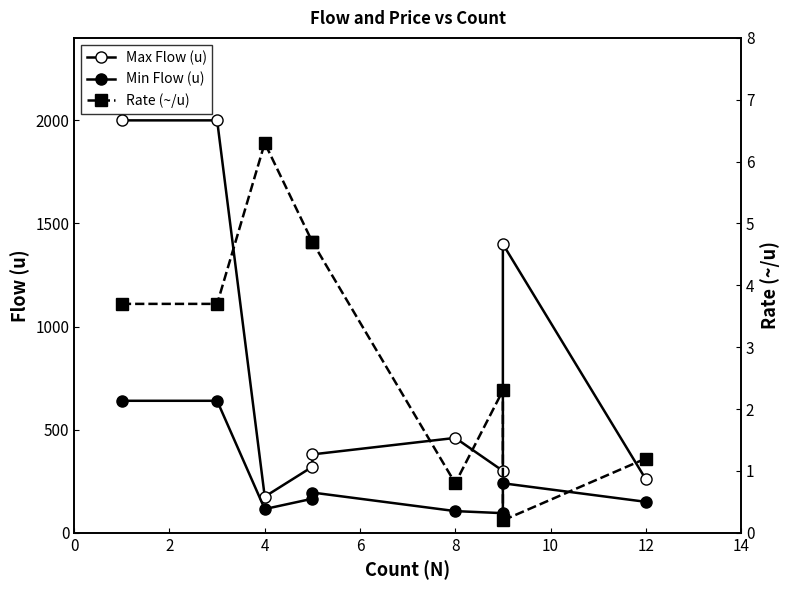

At which category does Min Flow (u) reach its first local valley?

4